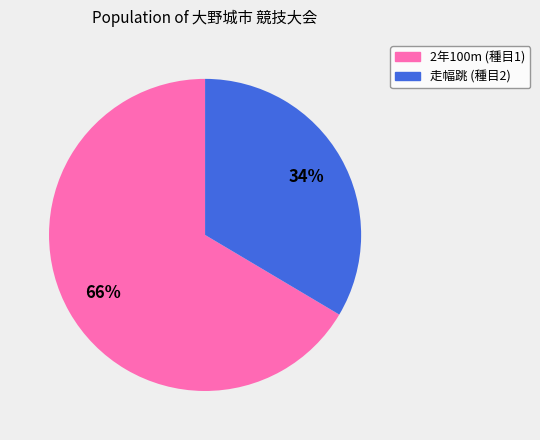

To the nearest percent, what is the combined percentage of 走幅跳 (種目2) and 2年100m (種目1)?

100%